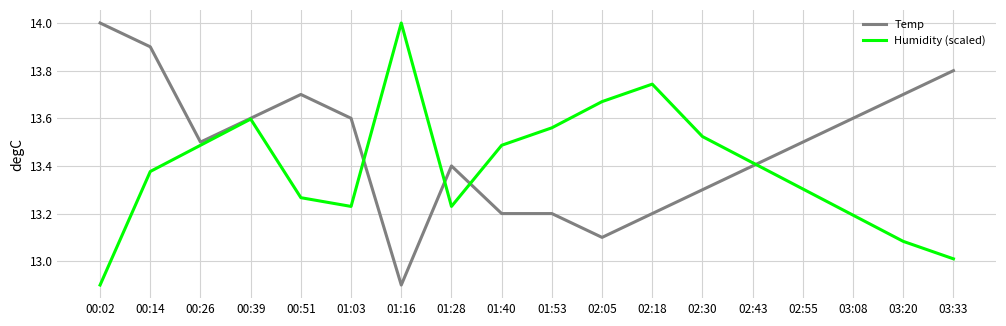

Rank the series at 01:40 from lowest to highest value.

Temp, Humidity (scaled)